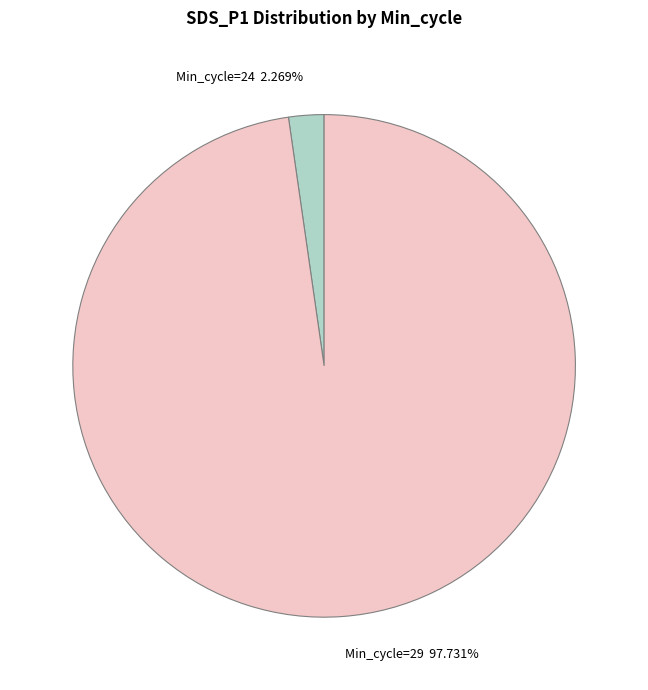

Is there any slice that represents more than half of the pie?

Yes